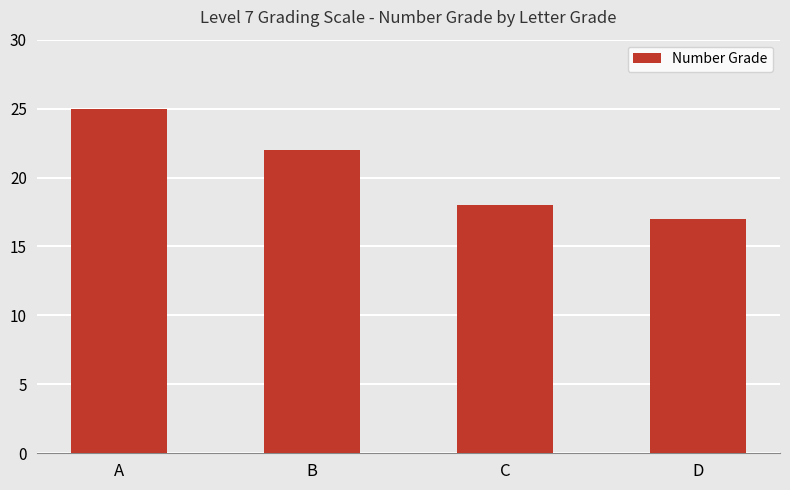

Which category has the highest value across all series?

A